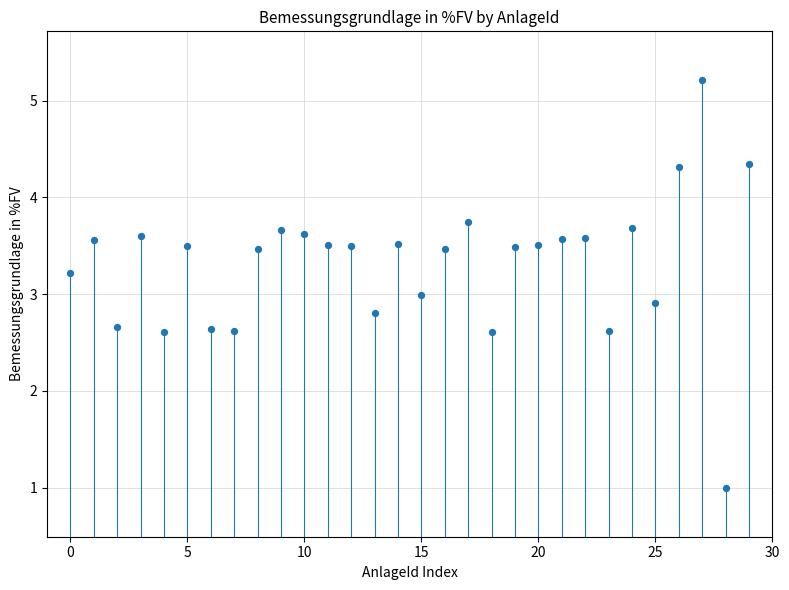

What is the range of Y values (max minus min)?

4.2